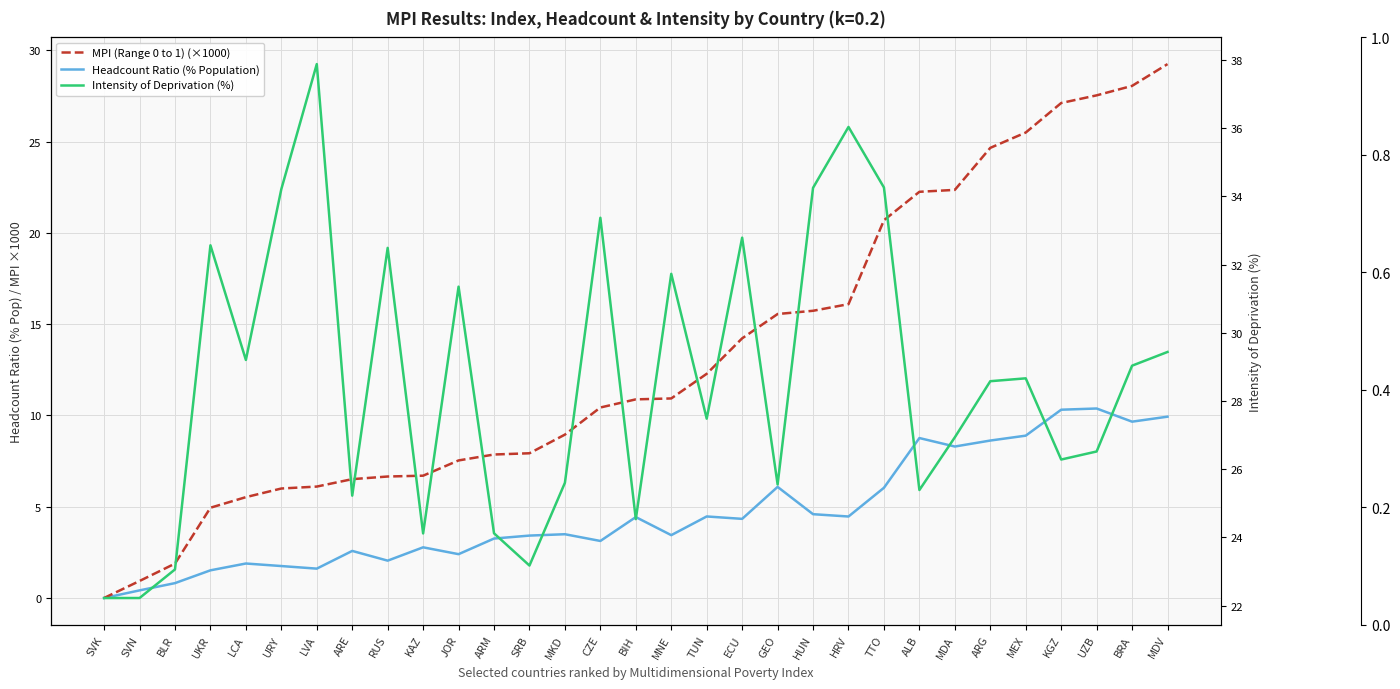

Where is the first local minimum for Headcount Ratio (% Population)?

LVA